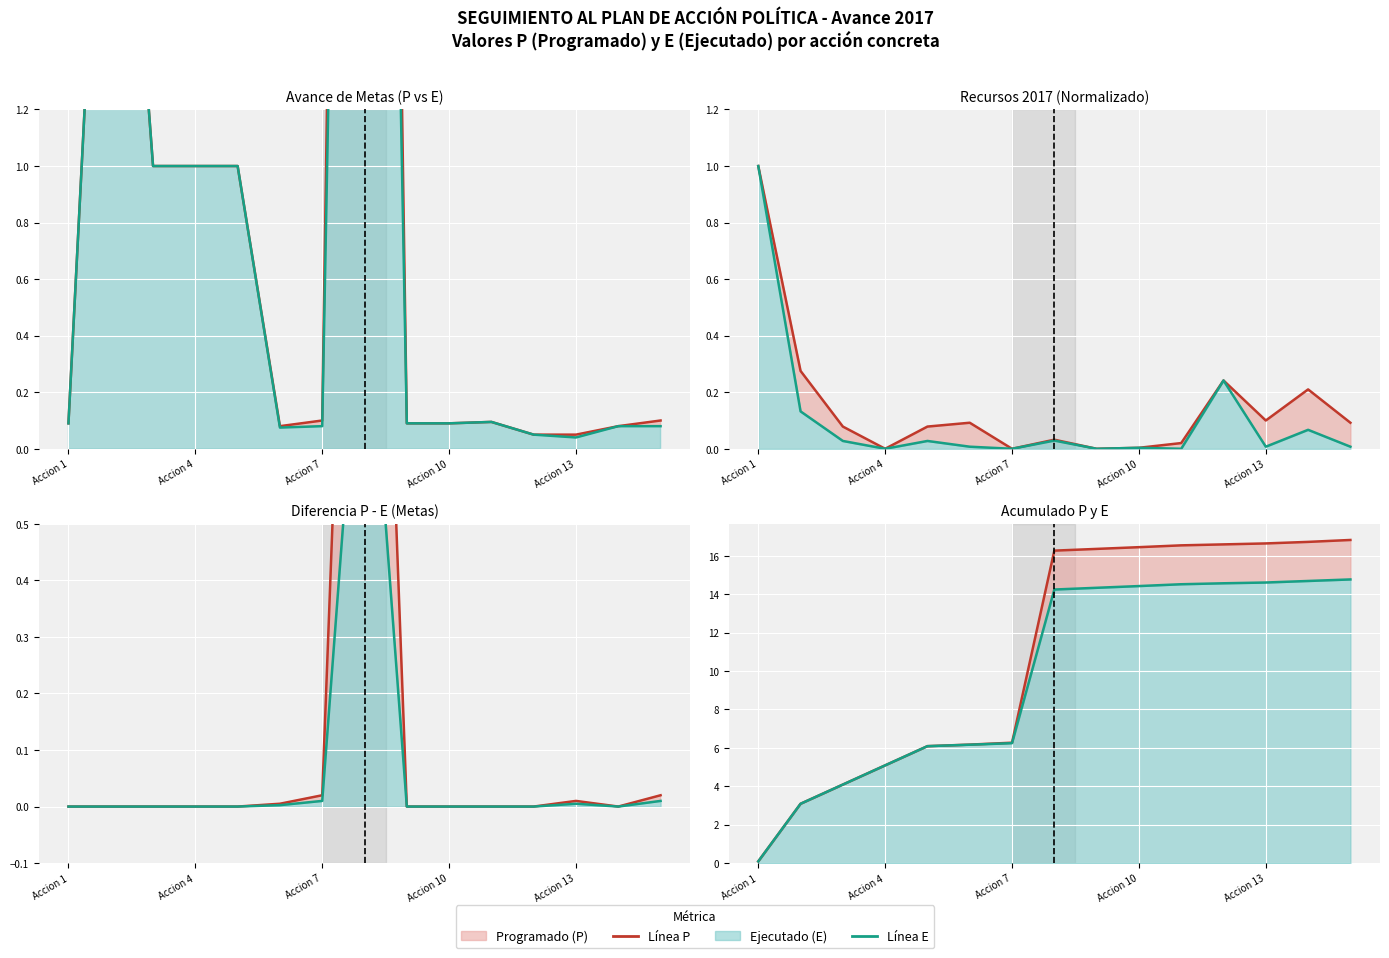

At which category does the chart reach its minimum across all series?

Accion 13